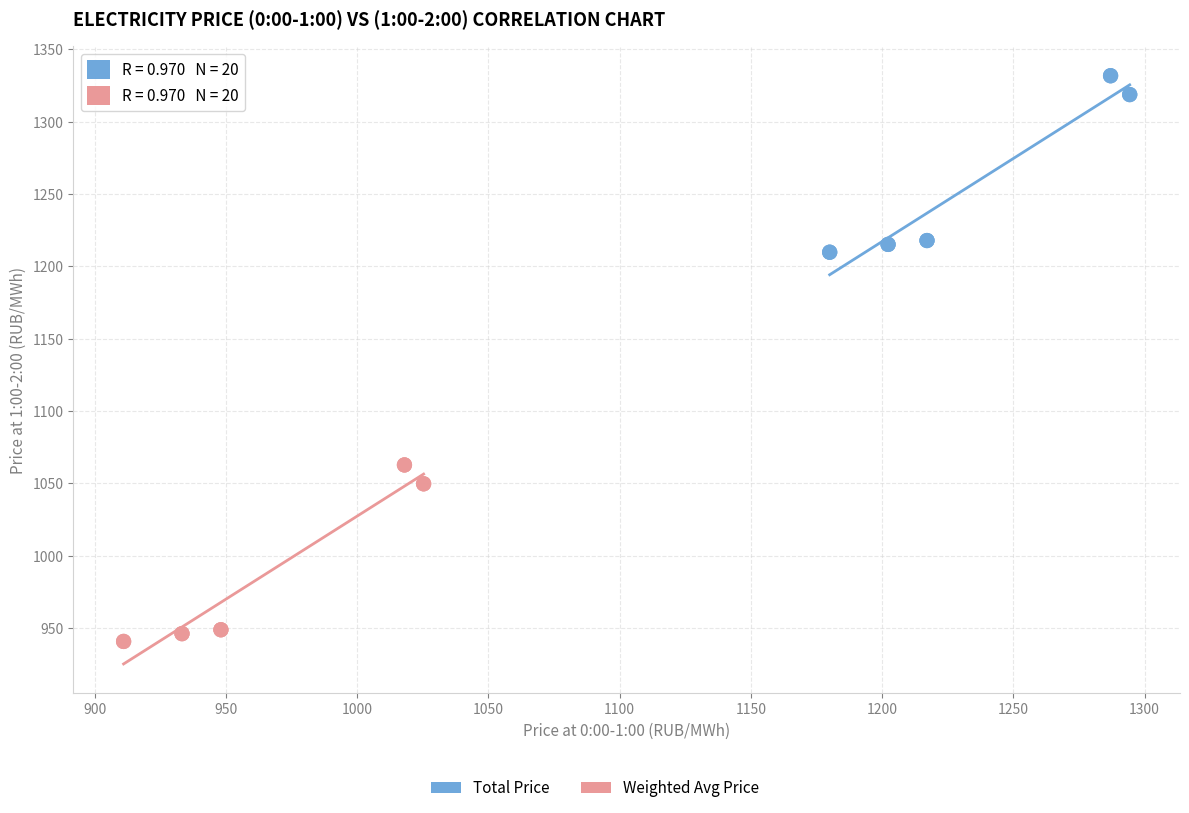

Which series contains the lowest Y value?

Weighted Avg Price